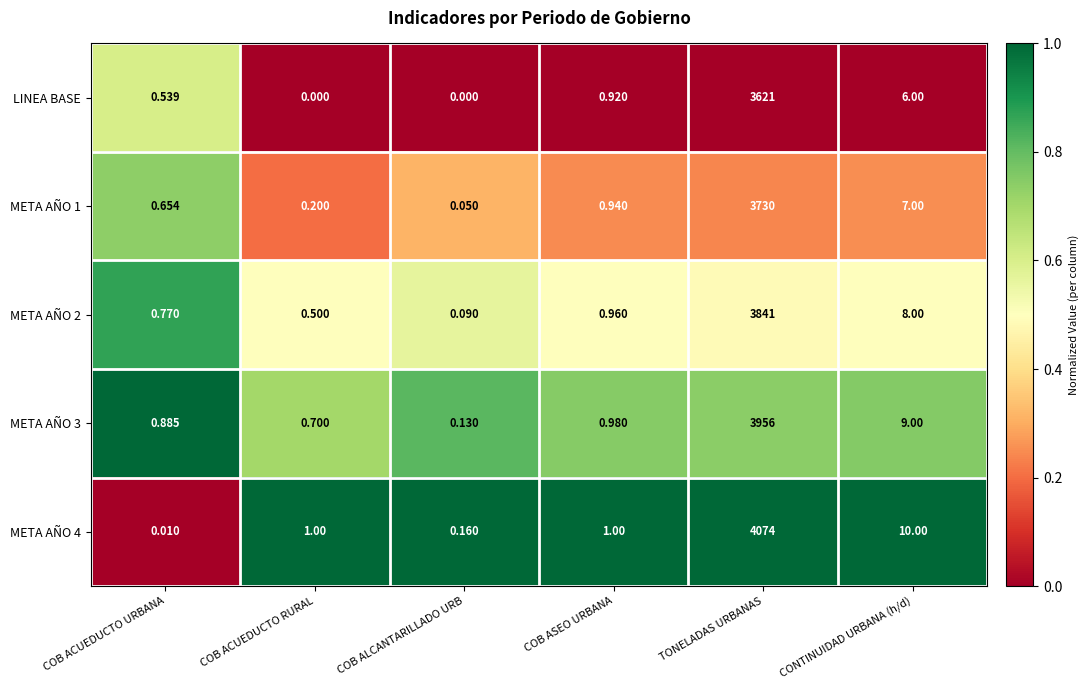

At which category is the sum across all series the highest?

TONELADAS URBANAS